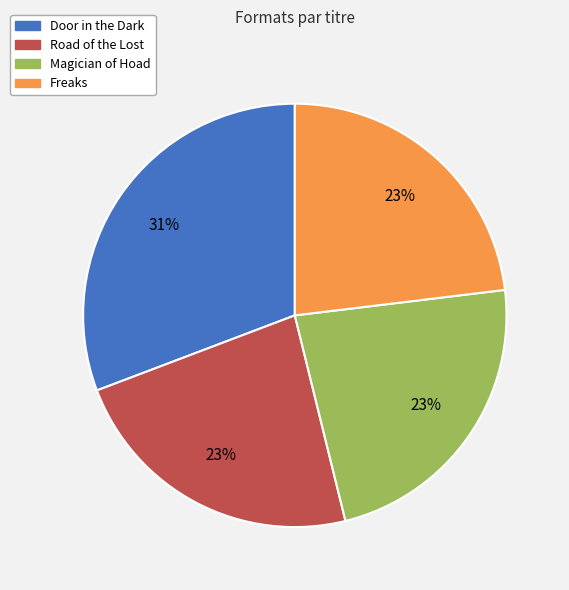

To the nearest percent, what is the average slice percentage?

25%